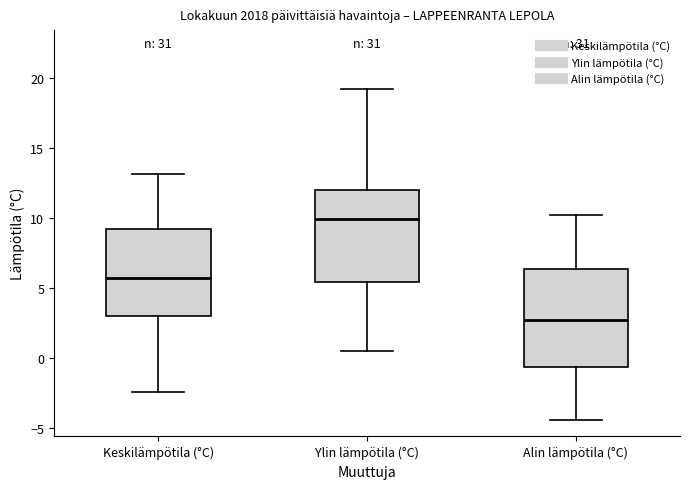

Where is the lower edge of the box for Alin lämpötila (°C) on the y-axis? The values are not printed on the chart, so give them approximately, as read against the axis.

-0.5